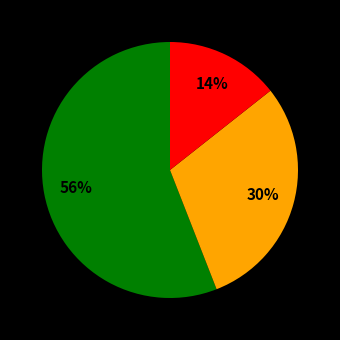

To the nearest percent, what is the average slice percentage?

33%